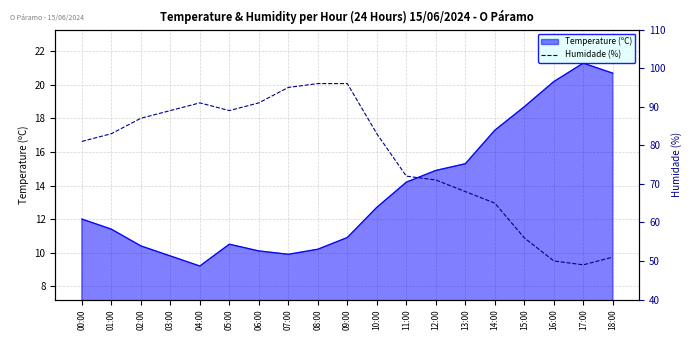

Reading left to right, extract all data points from this chart.

00:00=81	01:00=83	02:00=87	03:00=89	04:00=91	05:00=89	06:00=91	07:00=95	08:00=96	09:00=96	10:00=83	11:00=72	12:00=71	13:00=68	14:00=65	15:00=56	16:00=50	17:00=49	18:00=51